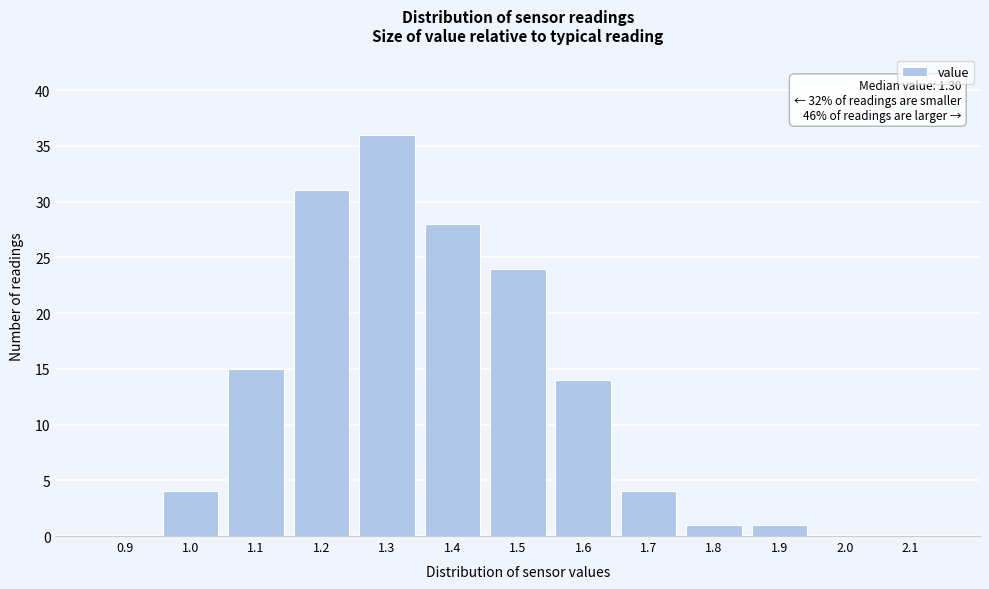

Reading left to right, transcribe all the data shown in this chart.

0.9=0	1.0=4	1.1=15	1.2=31	1.3=36	1.4=28	1.5=24	1.6=14	1.7=4	1.8=1	1.9=1	2.0=0	2.1=0